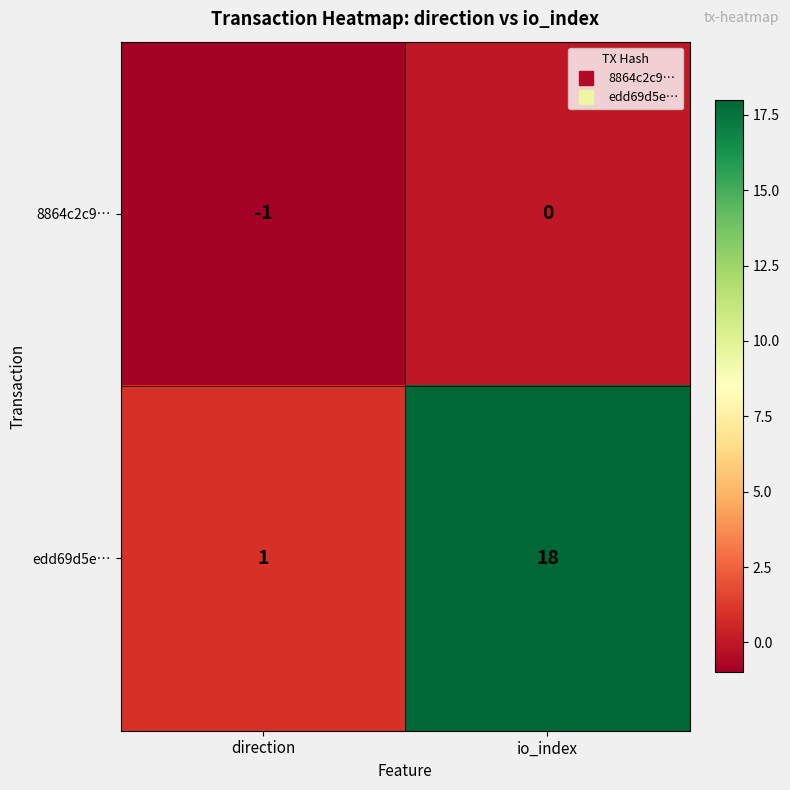

At which category is the sum across all series the highest?

io_index